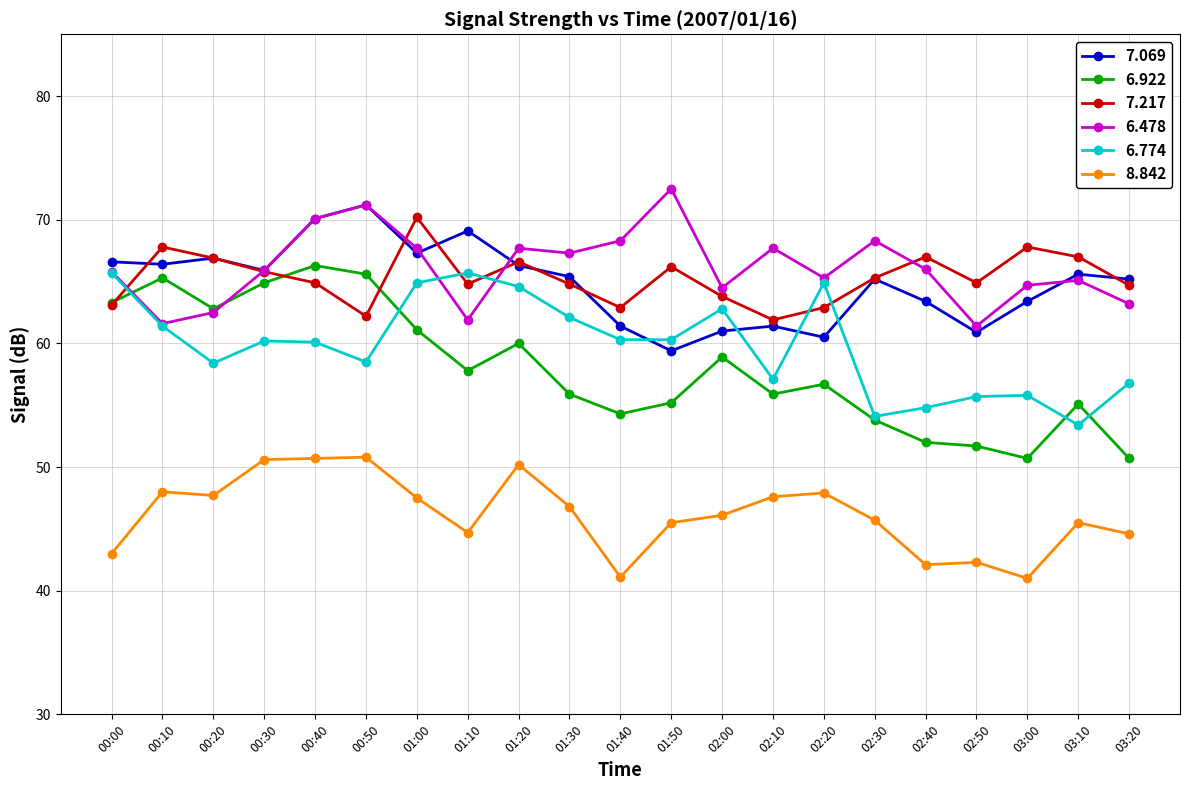

Is this an area chart (filled region under the line)?

No